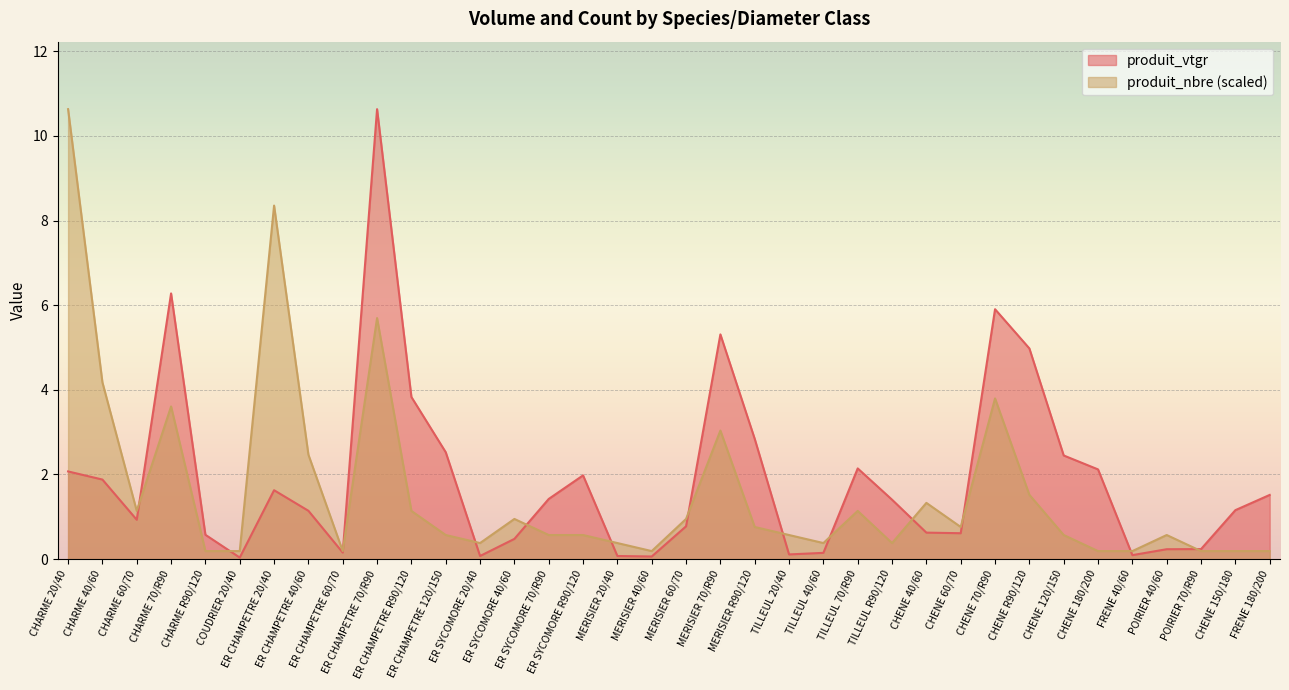

Where does the produit_vtgr series first go above 1?

CHARME 20/40